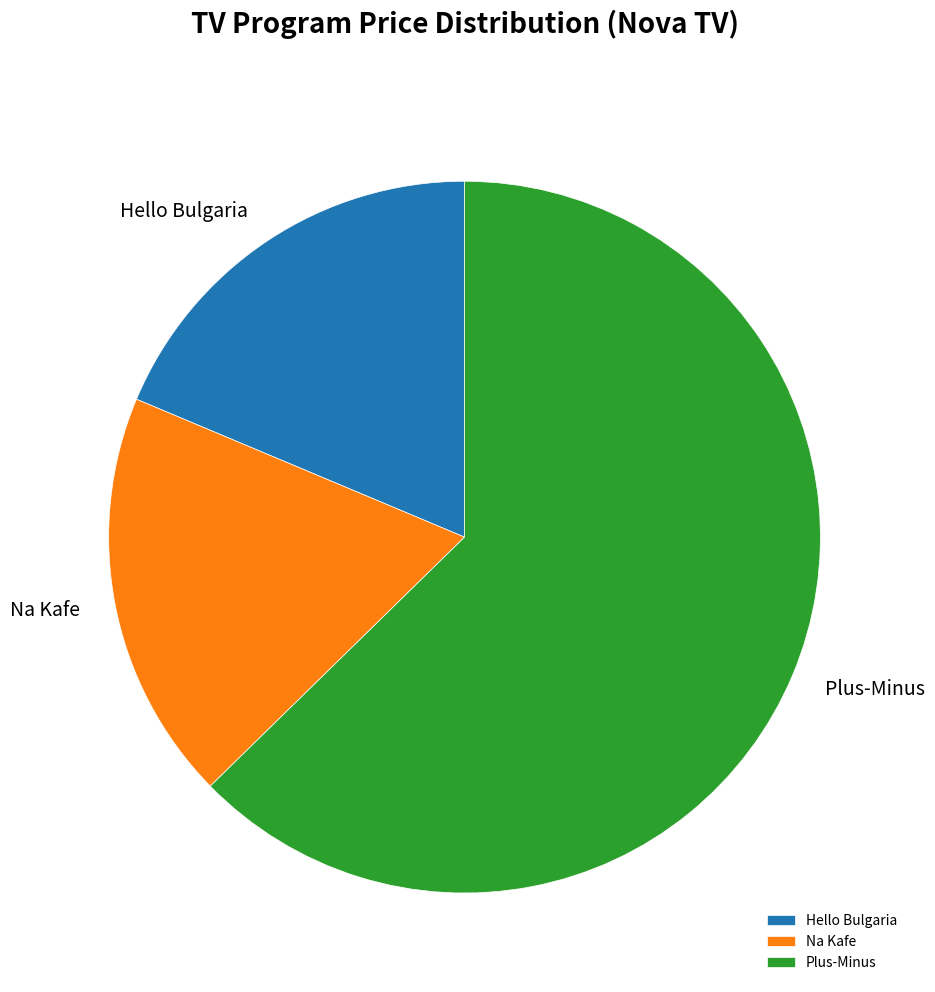

Is there any slice that represents more than half of the pie?

Yes